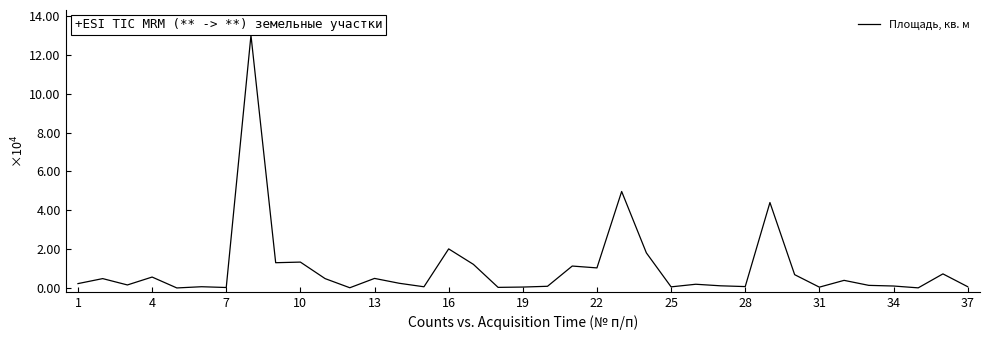

What is the difference between the maximum and minimum values?

13.0